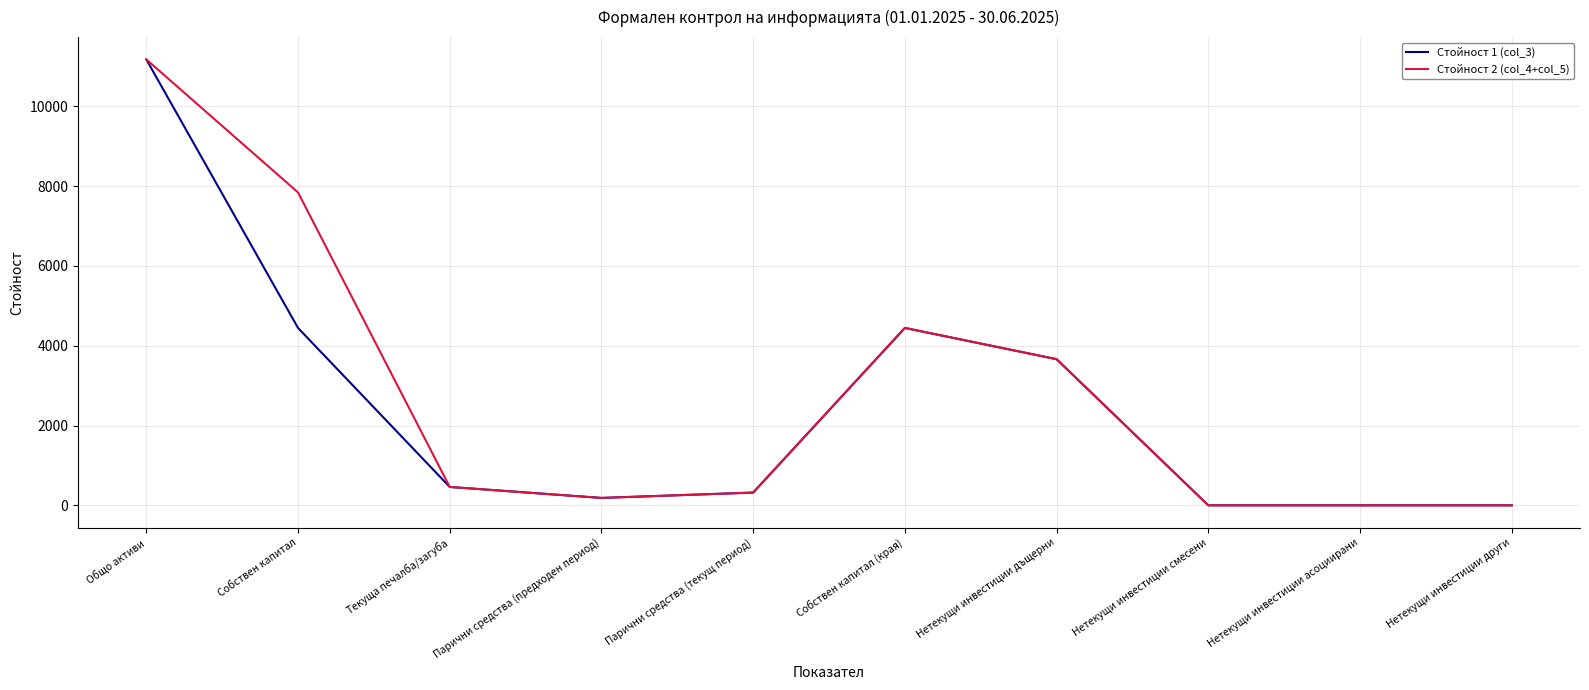

Read the Стойност 1 (col_3) value at Парични средства (текущ период).

320